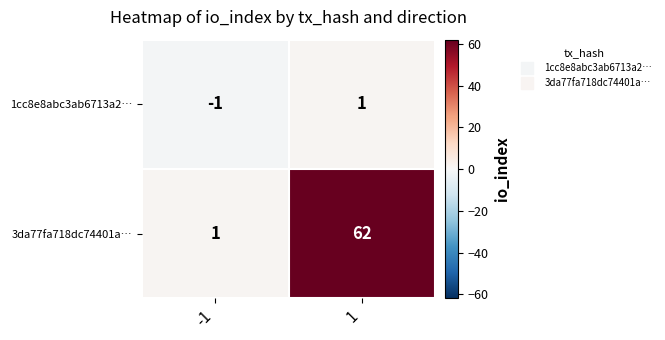

What is the sum of the 3da77fa718dc74401a… values at 1 and -1?

63